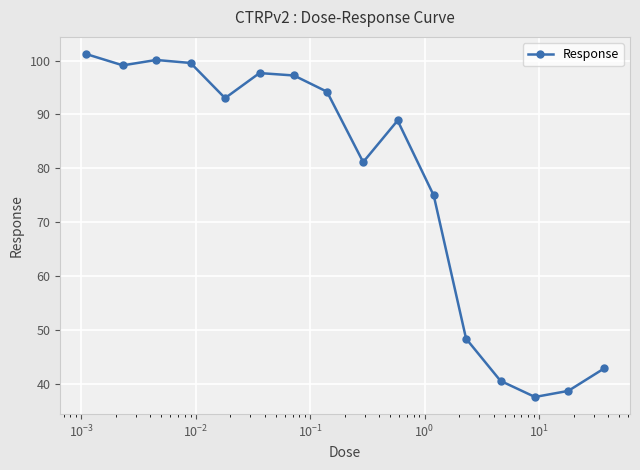

What is the average value?

77.2